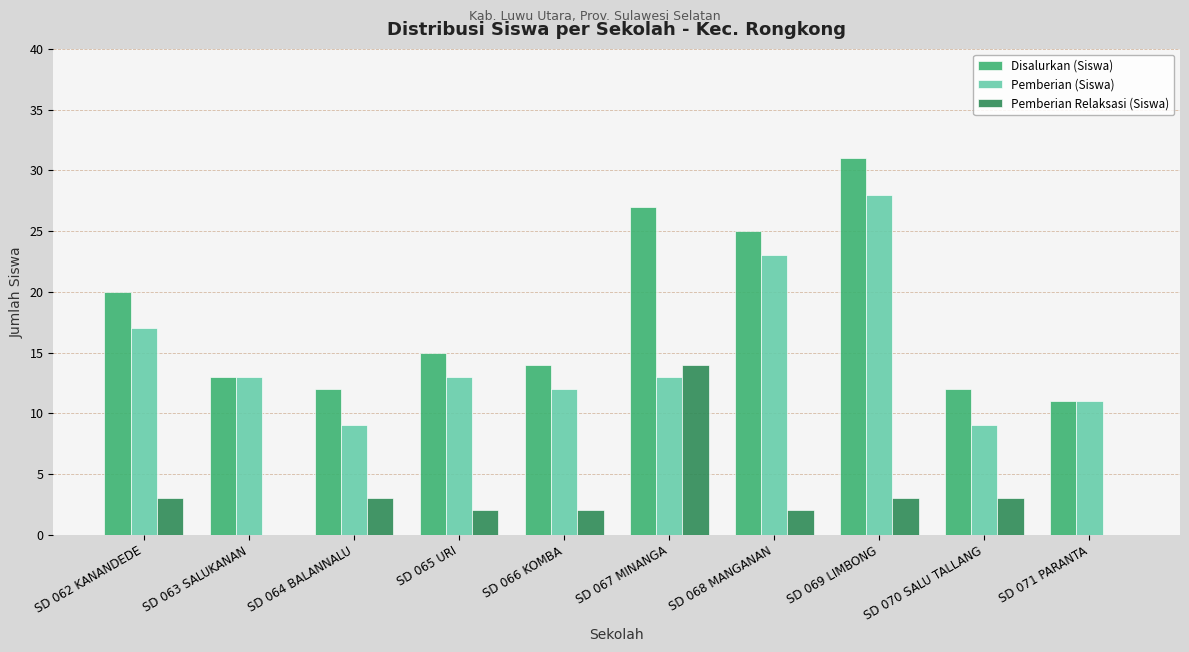

What are all the series names shown in the legend?

Disalurkan (Siswa), Pemberian (Siswa), Pemberian Relaksasi (Siswa)